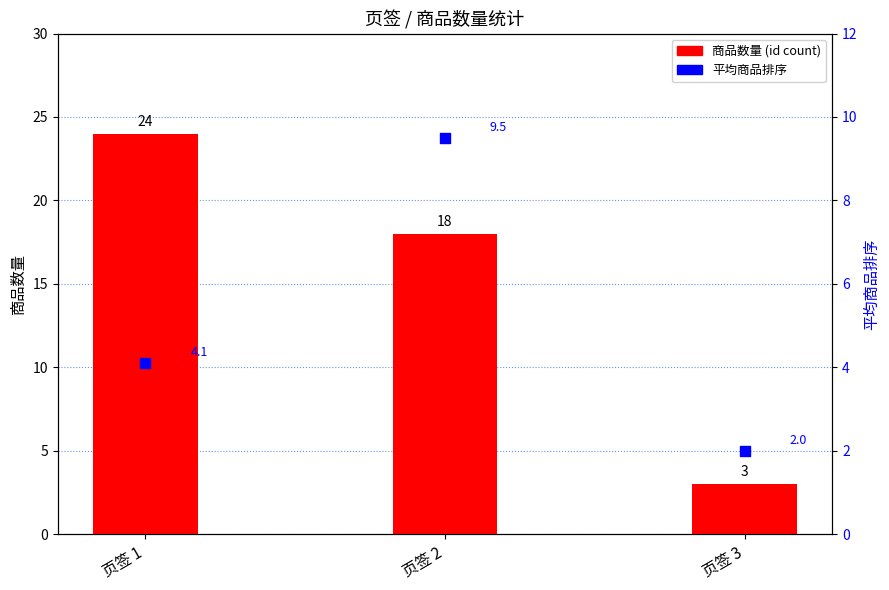

Which series has the widest spread of Y values?

商品数量 (id count)